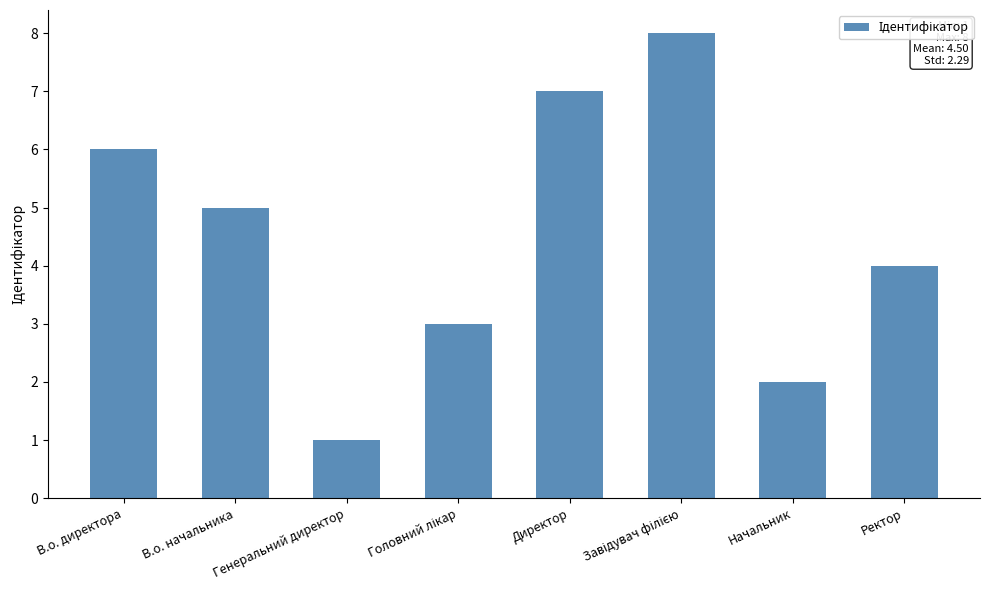

How many data points are less than 5?

4